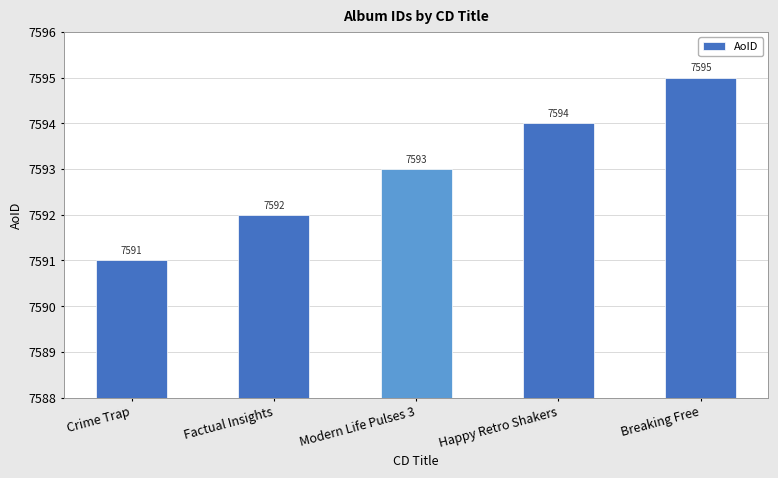

List the labels in order of value, largest first.

Breaking Free, Happy Retro Shakers, Modern Life Pulses 3, Factual Insights, Crime Trap